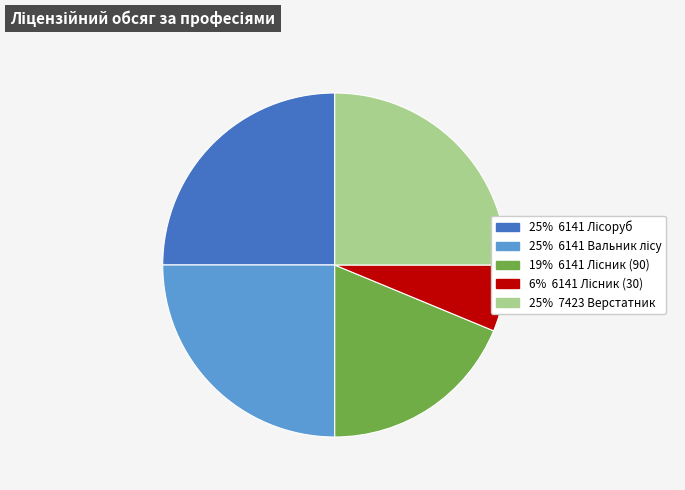

Is there any slice that represents more than half of the pie?

No